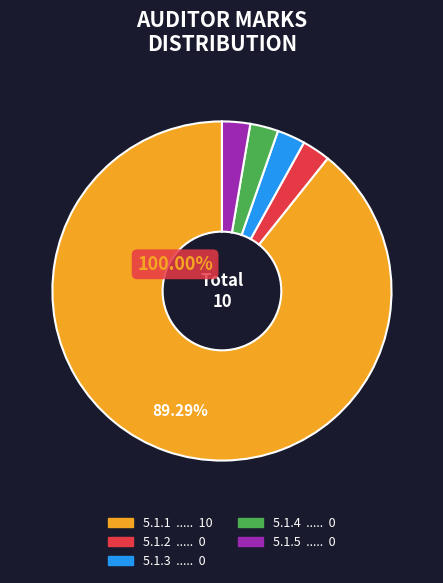

Count the number of slices in the pie.

5